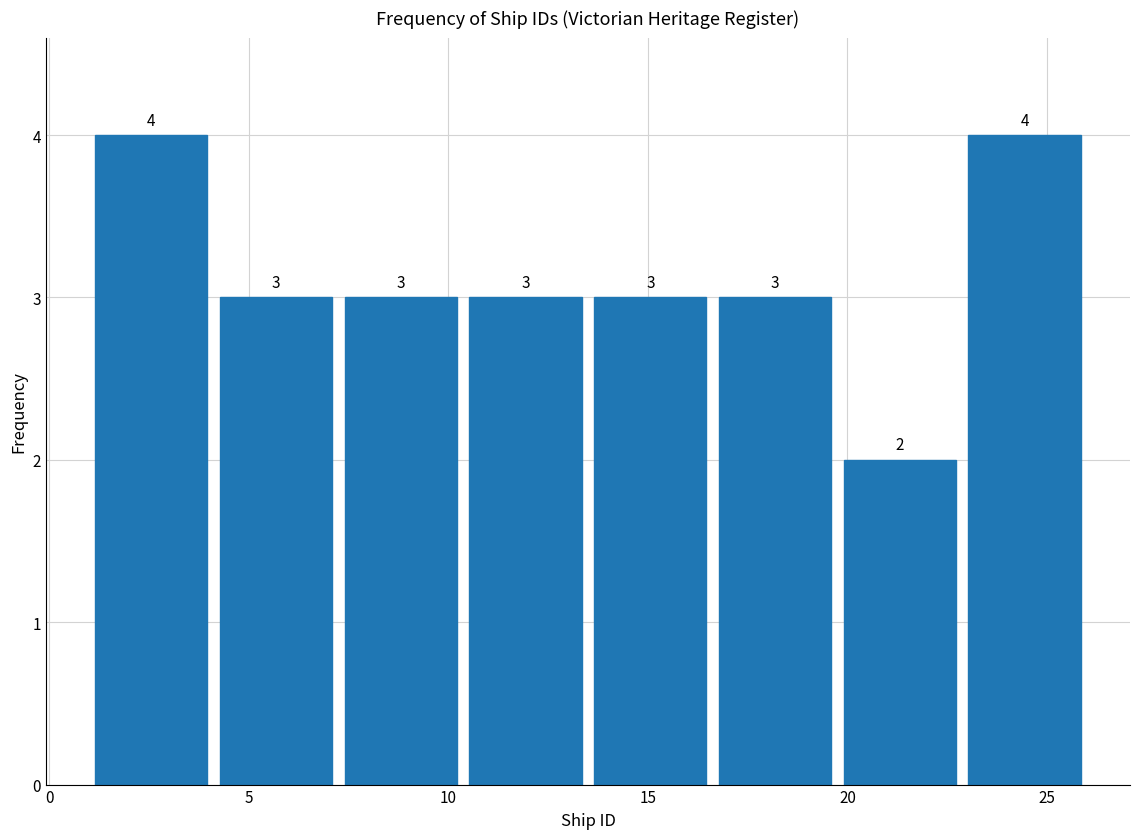

Reading left to right, list every bar in this chart as the range it spans on the x-axis followed by its height. The bar edges are not printed on the chart, so give them approximately, as read against the axis.

1.0 to 4.0: 4
4.0 to 7.5: 3
7.5 to 10.5: 3
10.5 to 13.5: 3
13.5 to 16.5: 3
16.5 to 20.0: 3
20.0 to 23.0: 2
23.0 to 26.0: 4